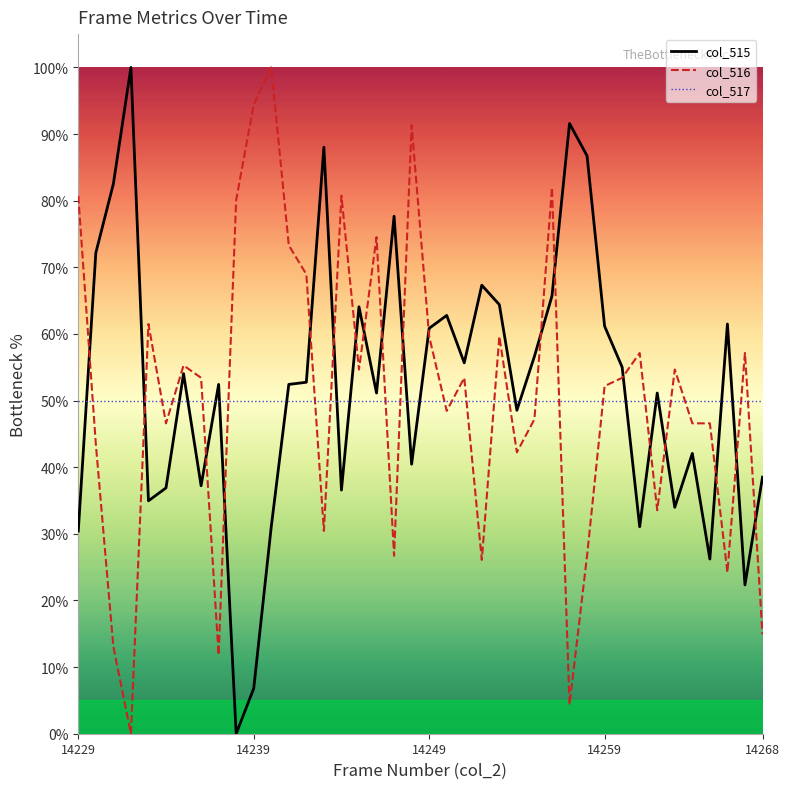

What is the maximum value shown in the chart?

100.0